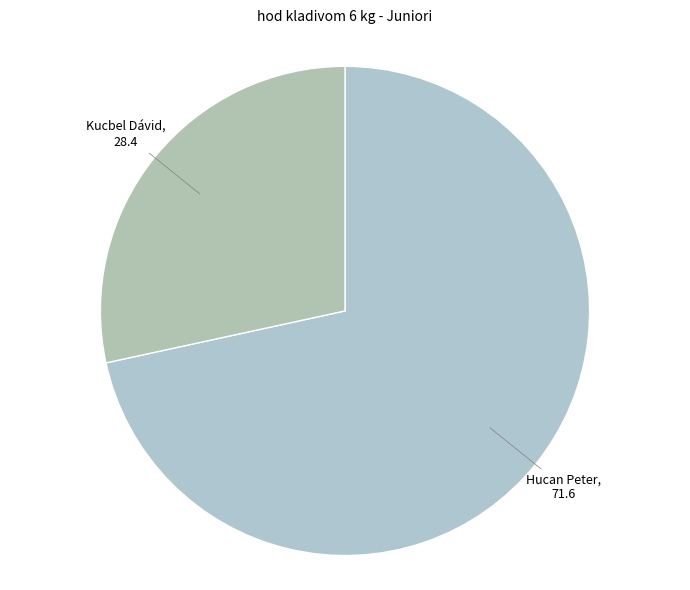

How many segments does this pie chart have?

2